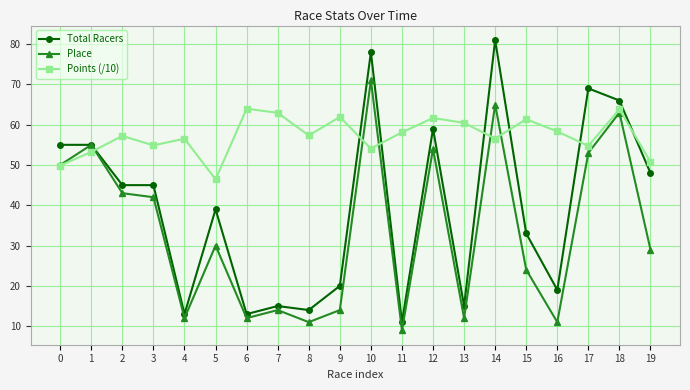

What is the sum of all Points (/10) values?

1144.1